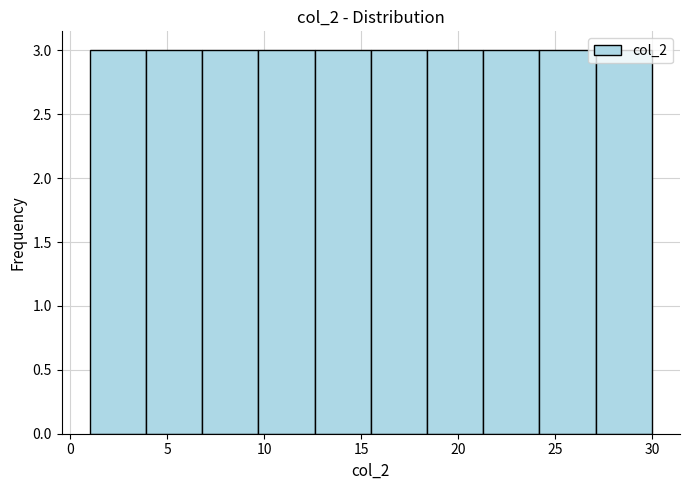

Reading left to right, list every bar in this chart as the range it spans on the x-axis followed by its height. Neither the bar edges nor the heights are printed on the chart, so give them approximately, as read against the axes.

1.0 to 3.9: 3
3.9 to 6.8: 3
6.8 to 9.7: 3
9.7 to 12.6: 3
12.6 to 15.5: 3
15.5 to 18.4: 3
18.4 to 21.3: 3
21.3 to 24.2: 3
24.2 to 27.1: 3
27.1 to 30.0: 3